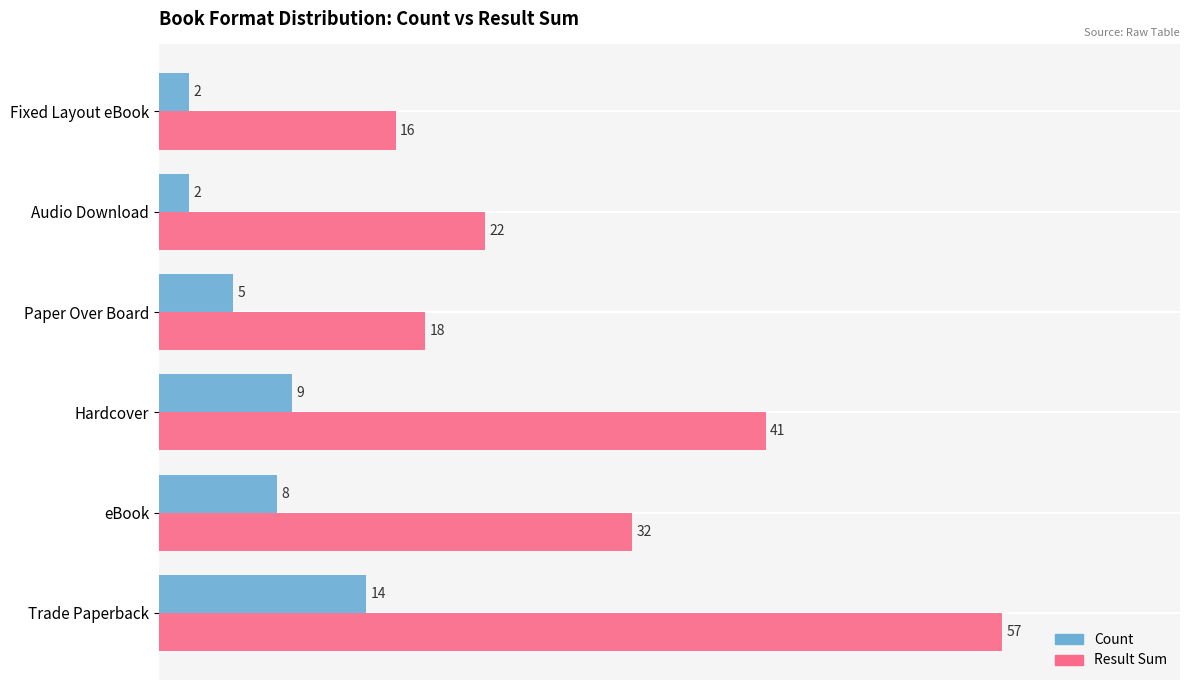

What is the highest value of the Count series?

14